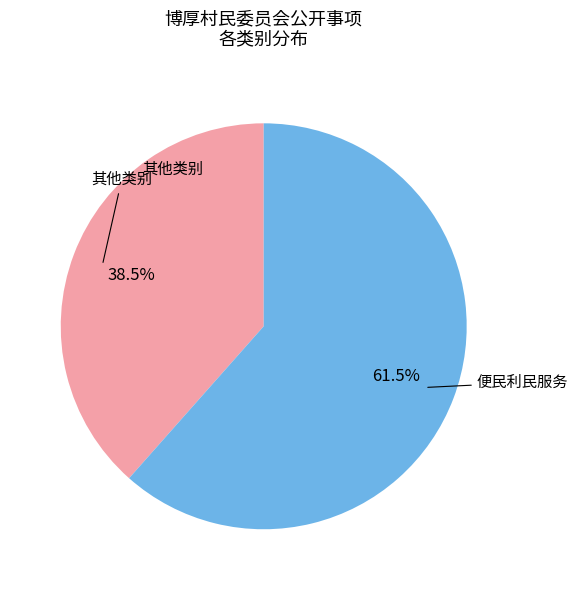

Does any single category account for the majority?

Yes